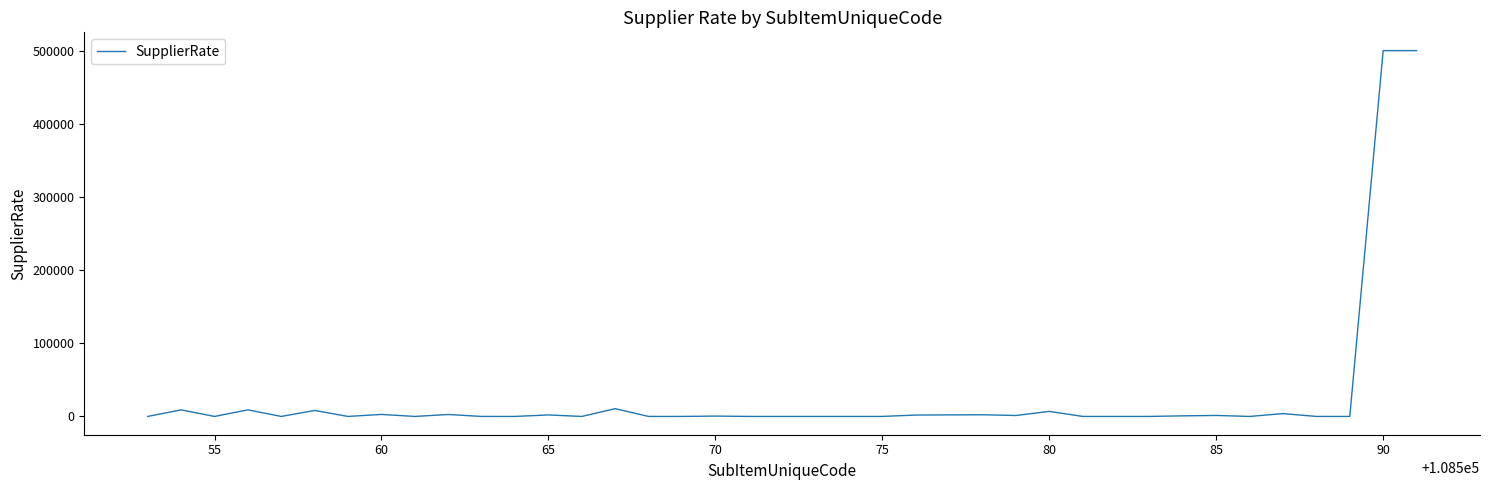

What is the difference between the maximum and minimum values?

500000